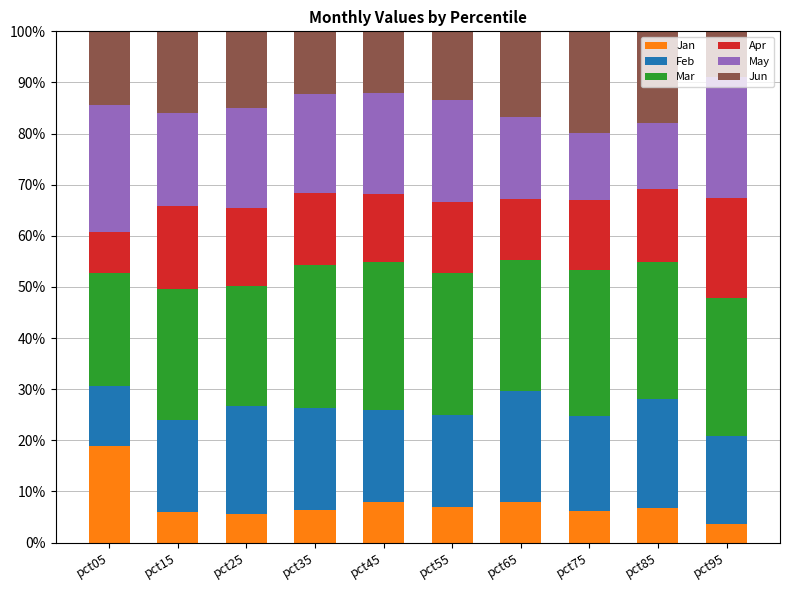

What is the total value across all series at pct55?

100.0